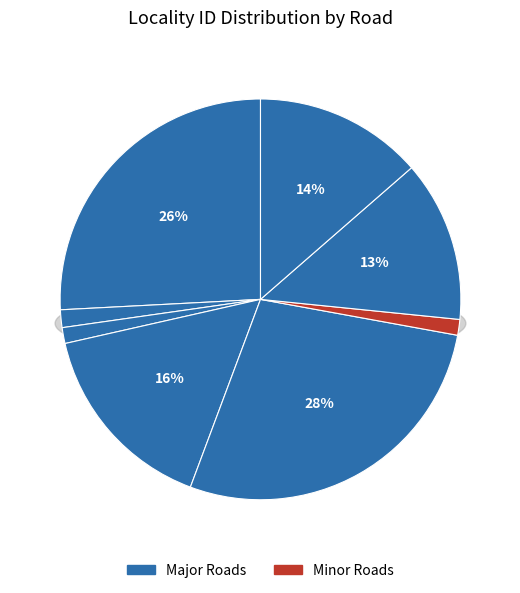

True or false: GORGE ROAD  (1603) accounts for 7% of the total.

False